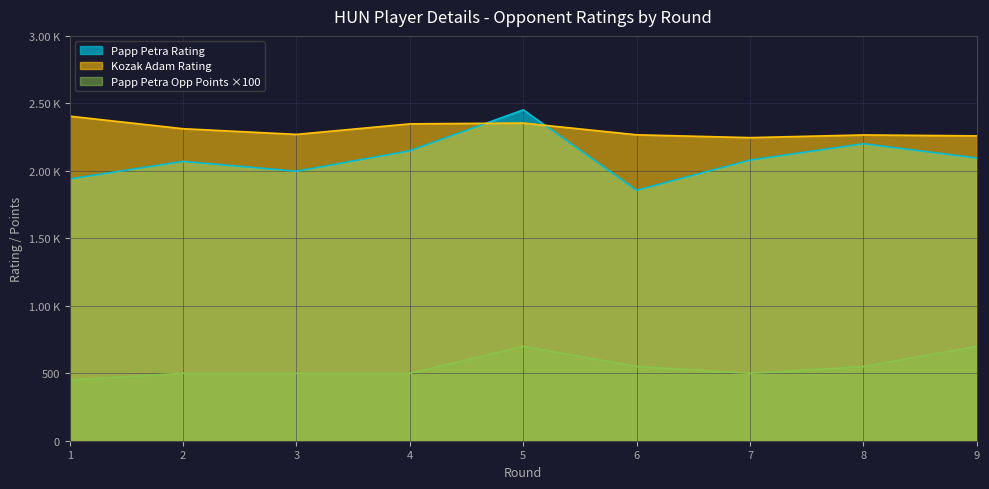

At how many categories does at least one series exceed 1431?

9